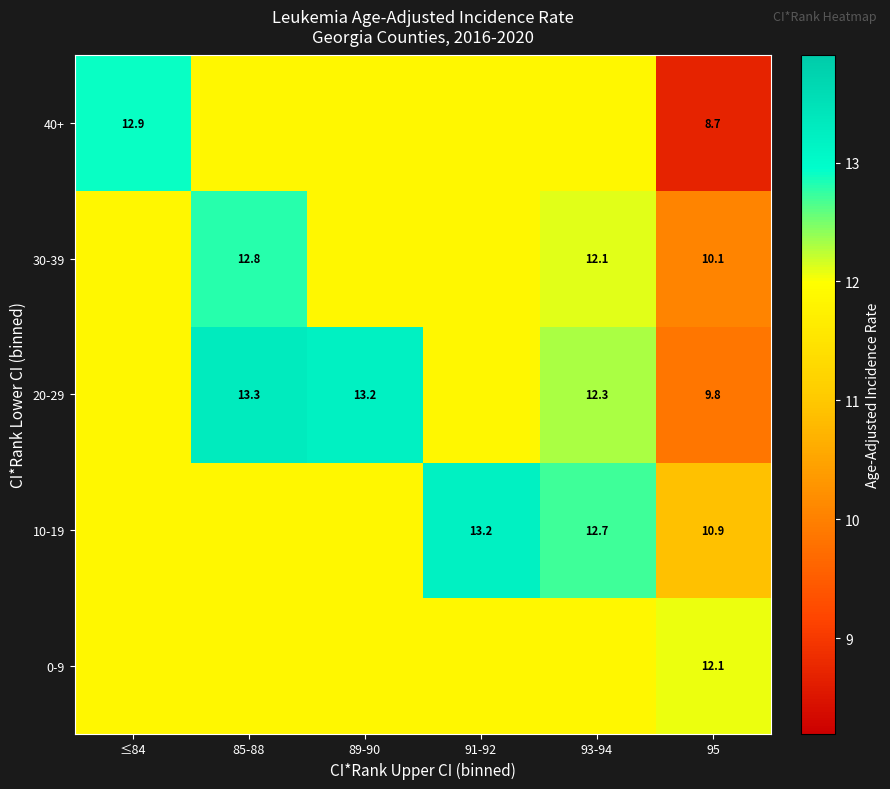

What is the spread (max minus min) of values at ≤84?

1.0